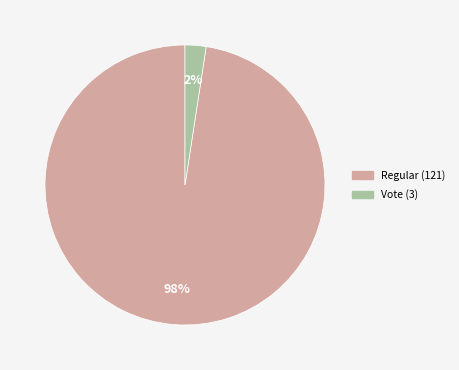

Is the sum of Regular (121) and Vote (3) greater than half?

Yes